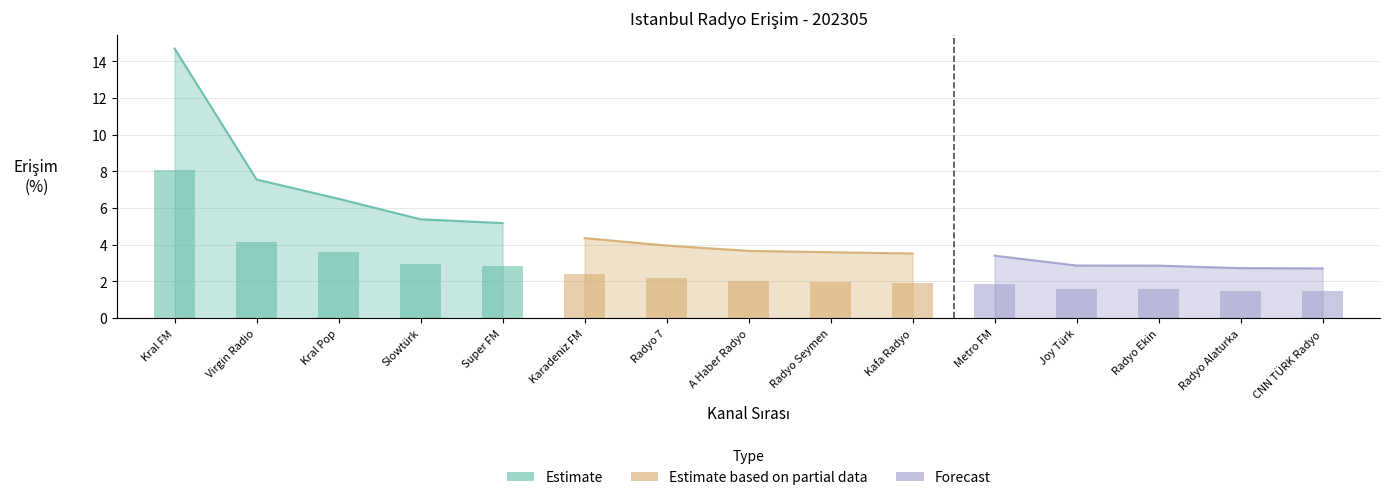

Which series has the widest spread of values?

Estimate